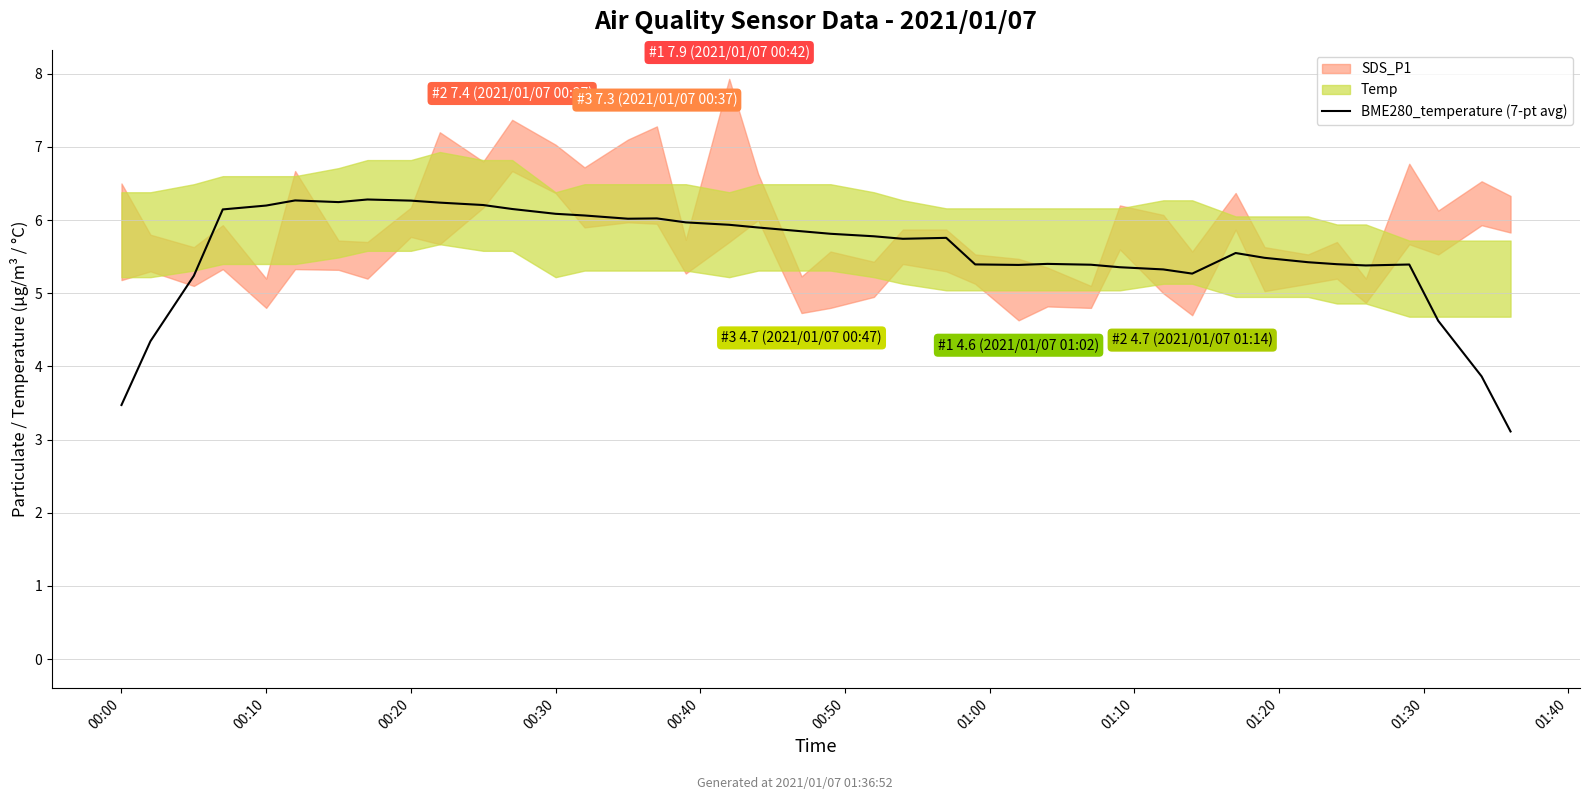

Reading left to right, what are all the values shown in this chart?

3.5	4.3	5.2	6.1	6.2	6.3	6.2	6.3	6.3	6.2	6.2	6.2	6.1	6.1	6.0	6.0	6.0	5.9	5.9	5.8	5.8	5.8	5.7	5.8	5.4	5.4	5.4	5.4	5.4	5.3	5.3	5.5	5.5	5.4	5.4	5.4	5.4	4.6	3.9	3.1